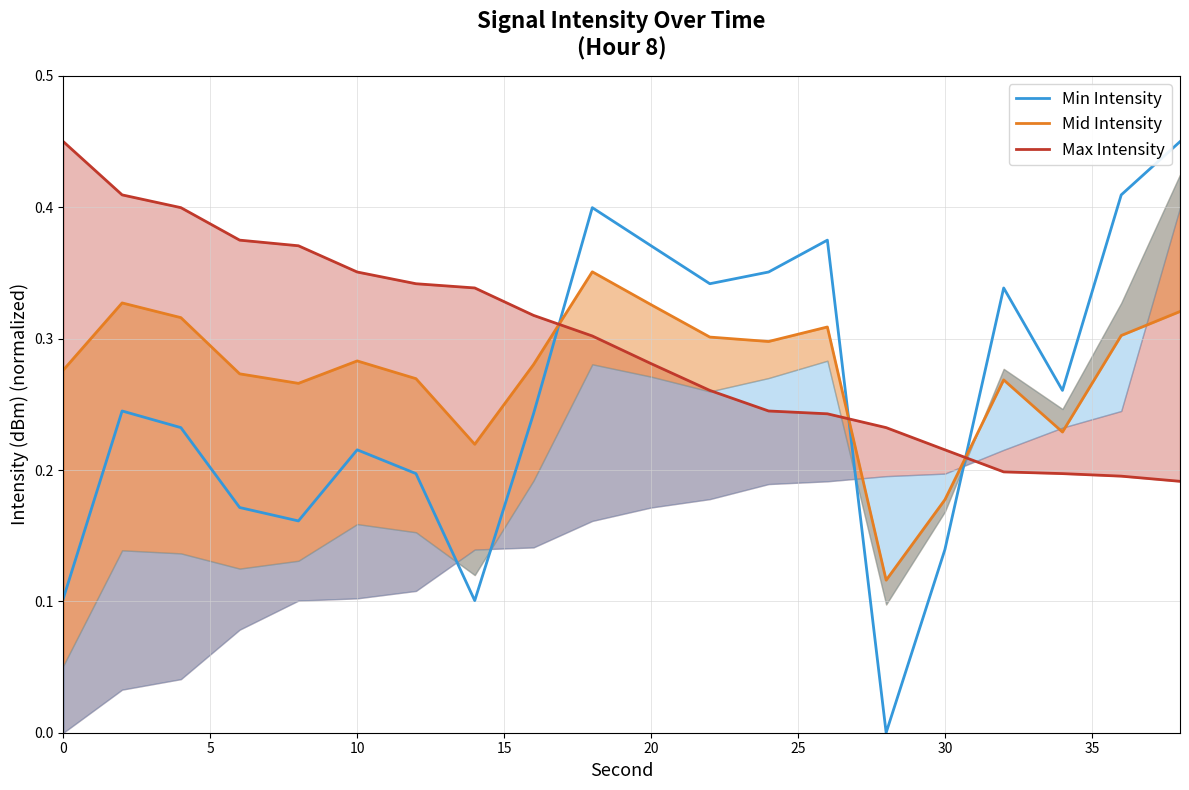

Count the Mid Intensity values in the range 0 to 1.

20